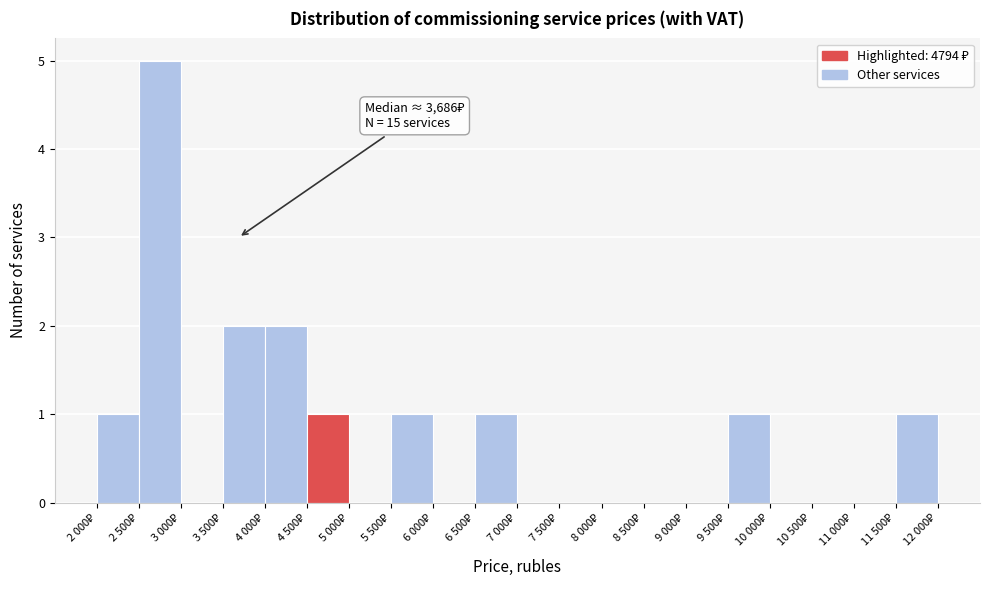

What is the greatest value displayed?

5